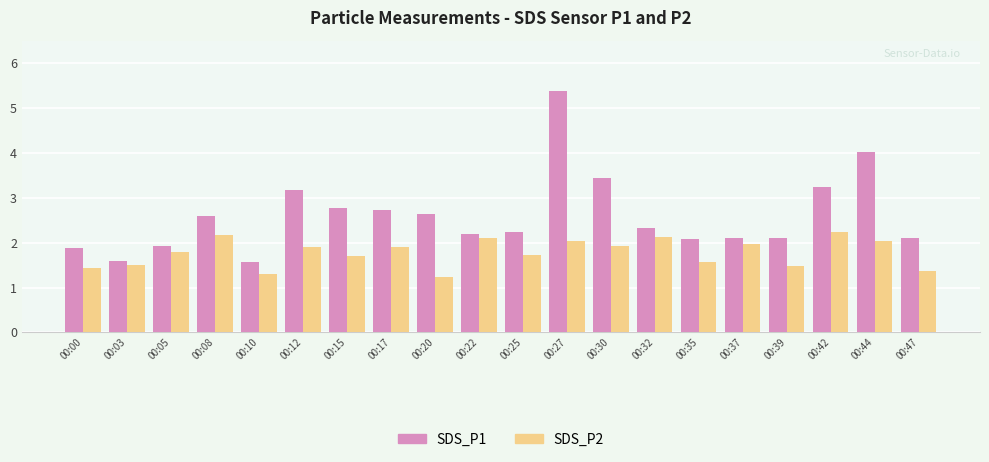

At which label does SDS_P1 first exceed 2?

00:08